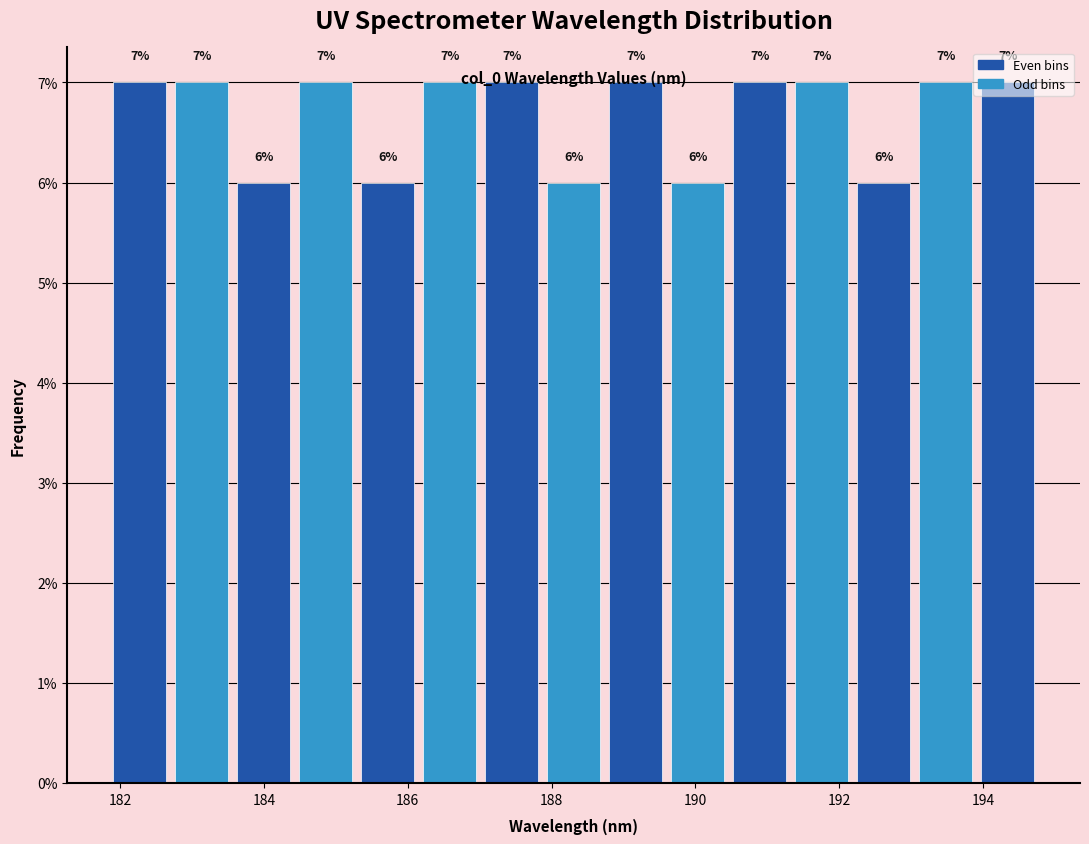

Reading left to right, list every bar in this chart as the range it spans on the x-axis followed by its height. The bar edges are not printed on the chart, so give them approximately, as read against the axis.

181.8 to 182.8: 7
182.8 to 183.6: 7
183.6 to 184.4: 6
184.4 to 185.2: 7
185.2 to 186.2: 6
186.2 to 187.0: 7
187.0 to 187.8: 7
187.8 to 188.8: 6
188.8 to 189.6: 7
189.6 to 190.4: 6
190.4 to 191.4: 7
191.4 to 192.2: 7
192.2 to 193.0: 6
193.0 to 194.0: 7
194.0 to 194.8: 7